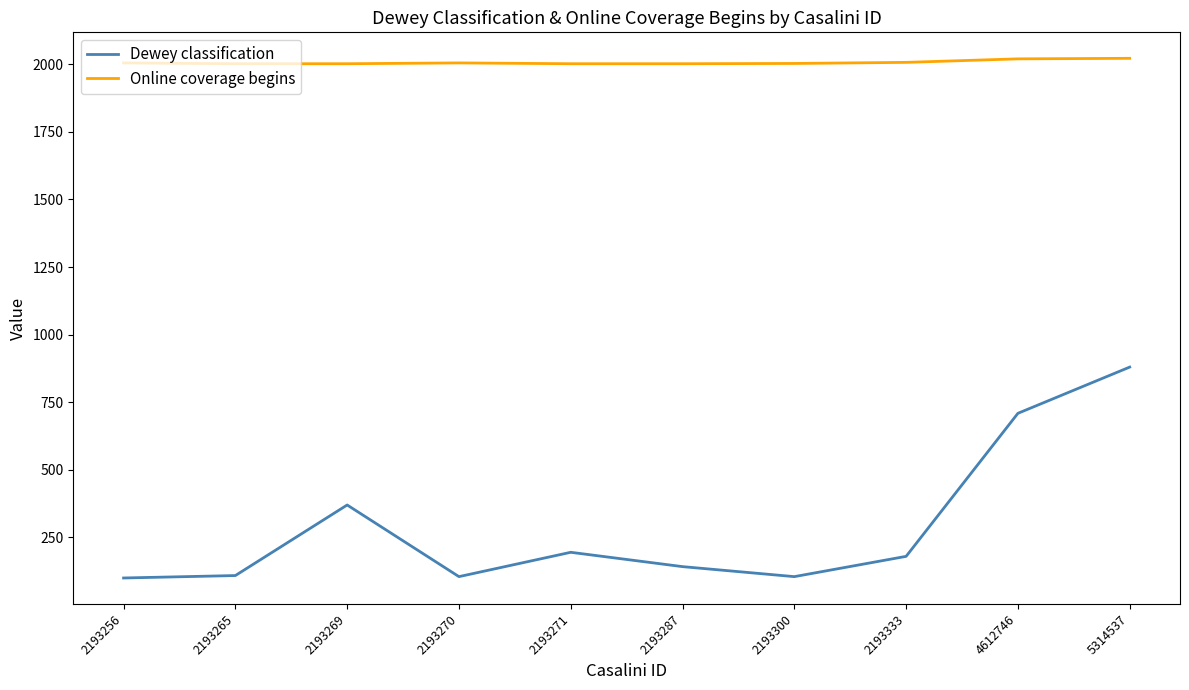

What is the spread (max minus min) of values at 2193300?

1898